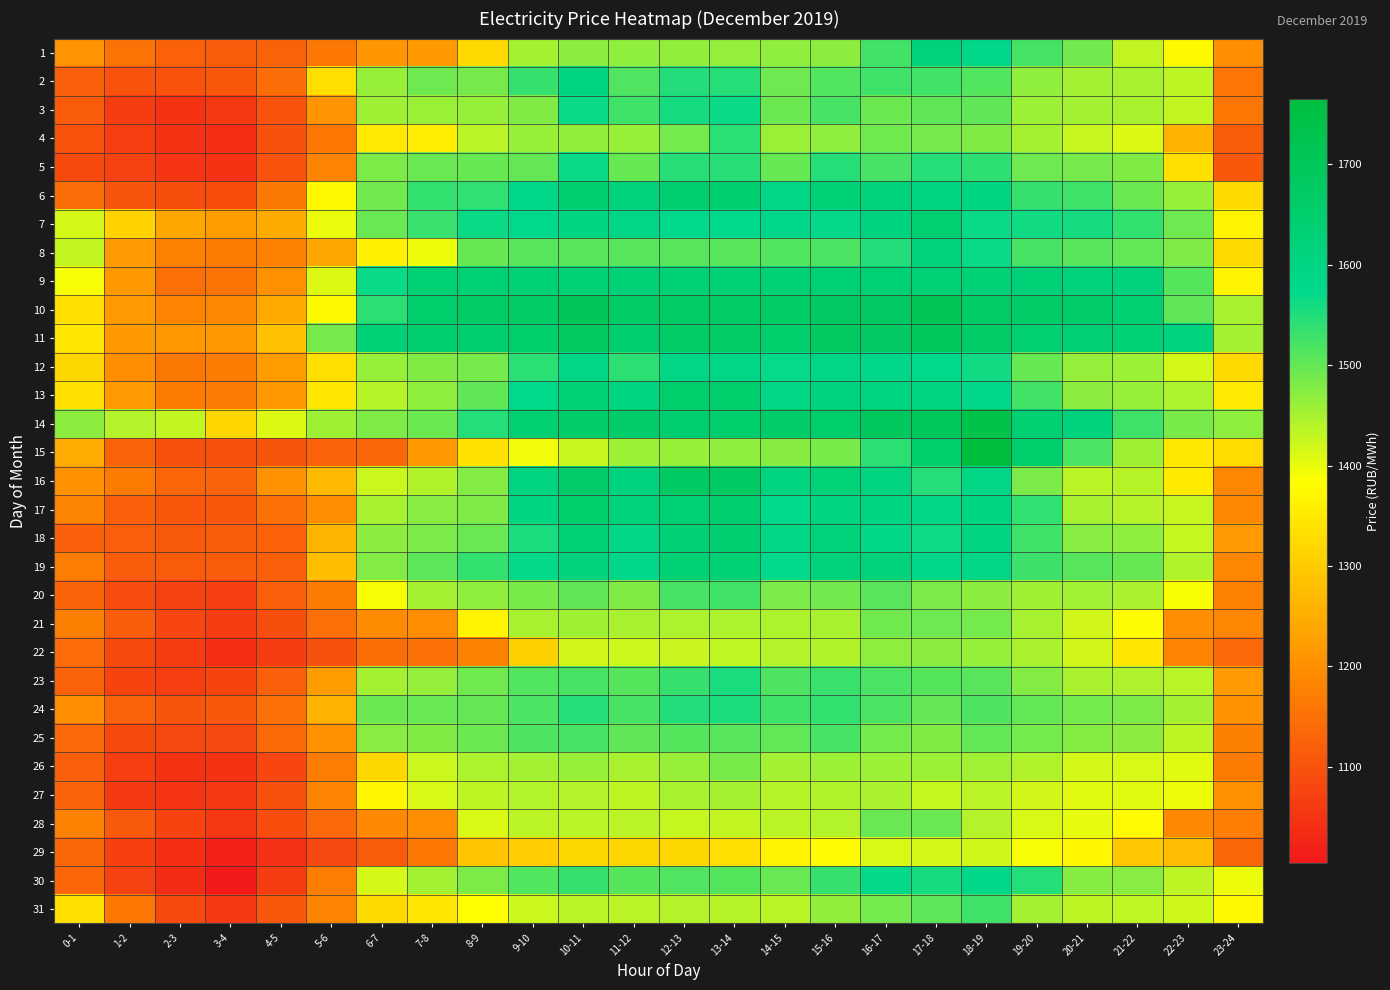

Reading right to left, extract all data points from this chart.

1: 23-24=1198.1	22-23=1374.6	21-22=1431.7	20-21=1489.8	19-20=1523.1	18-19=1582.9	17-18=1621.9	16-17=1525.3	15-16=1470.6	14-15=1467.2	13-14=1464.6	12-13=1465.2	11-12=1466.7	10-11=1470.6	9-10=1453.0	8-9=1321.8	7-8=1215.7	6-7=1211.6	5-6=1160.7	4-5=1124.6	3-4=1116.3	2-3=1124.1	1-2=1153.5	0-1=1208.0
2: 23-24=1156.6	22-23=1435.1	21-22=1450.4	20-21=1453.9	19-20=1467.6	18-19=1513.1	17-18=1527.2	16-17=1527.3	15-16=1512.5	14-15=1492.5	13-14=1545.7	12-13=1549.1	11-12=1514.8	10-11=1602.9	9-10=1534.5	8-9=1486.3	7-8=1492.4	6-7=1460.4	5-6=1330.6	4-5=1145.1	3-4=1107.3	2-3=1099.8	1-2=1100.3	0-1=1120.8
3: 23-24=1158.5	22-23=1431.8	21-22=1449.9	20-21=1453.5	19-20=1458.6	18-19=1502.9	17-18=1503.8	16-17=1493.3	15-16=1520.8	14-15=1493.3	13-14=1566.9	12-13=1559.0	11-12=1528.2	10-11=1566.8	9-10=1479.5	8-9=1463.3	7-8=1460.1	6-7=1456.3	5-6=1209.0	4-5=1098.6	3-4=1054.7	2-3=1046.3	1-2=1062.3	0-1=1114.3
4: 23-24=1117.3	22-23=1260.8	21-22=1411.3	20-21=1426.9	19-20=1452.7	18-19=1479.6	17-18=1485.7	16-17=1490.3	15-16=1467.5	14-15=1459.8	13-14=1542.8	12-13=1488.4	11-12=1460.6	10-11=1465.8	9-10=1460.5	8-9=1438.0	7-8=1355.8	6-7=1350.1	5-6=1159.8	4-5=1097.3	3-4=1038.7	2-3=1046.1	1-2=1066.4	0-1=1098.4
5: 23-24=1109.2	22-23=1335.1	21-22=1479.3	20-21=1487.0	19-20=1492.4	18-19=1540.3	17-18=1546.0	16-17=1520.9	15-16=1545.2	14-15=1498.5	13-14=1543.8	12-13=1544.0	11-12=1498.4	10-11=1566.8	9-10=1499.9	8-9=1498.2	7-8=1495.3	6-7=1482.2	5-6=1180.3	4-5=1098.6	3-4=1045.8	2-3=1051.7	1-2=1072.7	0-1=1088.3
6: 23-24=1323.8	22-23=1461.1	21-22=1494.0	20-21=1528.2	19-20=1533.9	18-19=1610.0	17-18=1609.5	16-17=1620.5	15-16=1630.8	14-15=1592.4	13-14=1647.5	12-13=1648.0	11-12=1612.6	10-11=1643.5	9-10=1584.1	8-9=1538.5	7-8=1536.8	6-7=1489.3	5-6=1373.1	4-5=1162.7	3-4=1091.7	2-3=1092.8	1-2=1103.7	0-1=1143.6
7: 23-24=1367.5	22-23=1492.4	21-22=1537.1	20-21=1559.0	19-20=1562.0	18-19=1567.3	17-18=1639.1	16-17=1611.3	15-16=1570.7	14-15=1581.4	13-14=1575.6	12-13=1577.7	11-12=1595.0	10-11=1597.6	9-10=1573.8	8-9=1566.6	7-8=1532.0	6-7=1496.6	5-6=1400.6	4-5=1244.8	3-4=1221.2	2-3=1239.4	1-2=1310.7	0-1=1416.8
8: 23-24=1324.9	22-23=1479.9	21-22=1501.0	20-21=1509.8	19-20=1520.5	18-19=1568.1	17-18=1621.1	16-17=1548.8	15-16=1517.0	14-15=1513.5	13-14=1509.2	12-13=1508.6	11-12=1508.2	10-11=1508.3	9-10=1508.6	8-9=1497.5	7-8=1398.8	6-7=1363.5	5-6=1239.3	4-5=1176.0	3-4=1166.9	2-3=1178.7	1-2=1220.7	0-1=1431.1
9: 23-24=1366.0	22-23=1511.7	21-22=1616.2	20-21=1619.6	19-20=1626.0	18-19=1629.7	17-18=1633.0	16-17=1633.0	15-16=1634.0	14-15=1631.1	13-14=1631.9	12-13=1631.3	11-12=1629.3	10-11=1632.5	9-10=1631.9	8-9=1632.0	7-8=1630.4	6-7=1568.8	5-6=1411.3	4-5=1203.8	3-4=1153.1	2-3=1148.8	1-2=1217.5	0-1=1390.7
10: 23-24=1449.1	22-23=1504.0	21-22=1639.4	20-21=1658.5	19-20=1662.9	18-19=1668.9	17-18=1709.5	16-17=1681.6	15-16=1680.7	14-15=1669.4	13-14=1669.7	12-13=1668.7	11-12=1667.0	10-11=1703.6	9-10=1673.0	8-9=1670.5	7-8=1655.5	6-7=1541.1	5-6=1374.5	4-5=1242.5	3-4=1186.3	2-3=1180.5	1-2=1218.5	0-1=1331.2
11: 23-24=1452.7	22-23=1611.8	21-22=1631.2	20-21=1636.7	19-20=1639.7	18-19=1665.1	17-18=1697.4	16-17=1679.2	15-16=1682.0	14-15=1650.4	13-14=1673.8	12-13=1671.3	11-12=1649.1	10-11=1689.9	9-10=1653.2	8-9=1646.2	7-8=1643.5	6-7=1626.5	5-6=1485.9	4-5=1282.3	3-4=1214.7	2-3=1213.5	1-2=1217.5	0-1=1343.1
12: 23-24=1322.4	22-23=1417.5	21-22=1458.7	20-21=1464.6	19-20=1498.3	18-19=1562.2	17-18=1580.5	16-17=1584.0	15-16=1593.4	14-15=1569.5	13-14=1590.4	12-13=1591.9	11-12=1541.2	10-11=1590.9	9-10=1543.0	8-9=1485.7	7-8=1478.6	6-7=1462.7	5-6=1332.1	4-5=1223.5	3-4=1165.9	2-3=1162.8	1-2=1198.4	0-1=1318.3
13: 23-24=1349.2	22-23=1446.6	21-22=1461.7	20-21=1470.5	19-20=1525.5	18-19=1583.4	17-18=1599.2	16-17=1607.3	15-16=1611.0	14-15=1594.6	13-14=1656.2	12-13=1654.5	11-12=1601.2	10-11=1628.7	9-10=1578.7	8-9=1503.4	7-8=1469.1	6-7=1439.5	5-6=1343.5	4-5=1215.1	3-4=1163.2	2-3=1166.8	1-2=1219.5	0-1=1334.8
14: 23-24=1468.0	22-23=1484.7	21-22=1527.5	20-21=1613.0	19-20=1637.7	18-19=1734.7	17-18=1694.6	16-17=1692.9	15-16=1653.3	14-15=1661.8	13-14=1650.3	12-13=1648.8	11-12=1657.0	10-11=1659.4	9-10=1640.2	8-9=1547.6	7-8=1493.5	6-7=1479.7	5-6=1456.0	4-5=1410.8	3-4=1316.0	2-3=1429.6	1-2=1440.8	0-1=1470.6
15: 23-24=1325.8	22-23=1346.7	21-22=1456.8	20-21=1517.0	19-20=1649.8	18-19=1765.0	17-18=1651.4	16-17=1541.6	15-16=1485.2	14-15=1474.0	13-14=1467.5	12-13=1461.5	11-12=1458.1	10-11=1427.4	9-10=1395.7	8-9=1336.9	7-8=1215.7	6-7=1133.5	5-6=1126.2	4-5=1103.9	3-4=1095.8	2-3=1096.2	1-2=1130.2	0-1=1247.9
16: 23-24=1184.7	22-23=1353.4	21-22=1438.7	20-21=1435.2	19-20=1482.8	18-19=1593.0	17-18=1546.0	16-17=1605.5	15-16=1623.2	14-15=1610.0	13-14=1675.3	12-13=1676.1	11-12=1611.5	10-11=1660.4	9-10=1605.3	8-9=1477.9	7-8=1442.8	6-7=1423.2	5-6=1270.9	4-5=1205.1	3-4=1127.3	2-3=1131.8	1-2=1166.1	0-1=1201.8
17: 23-24=1186.9	22-23=1426.7	21-22=1439.0	20-21=1450.7	19-20=1538.7	18-19=1597.7	17-18=1592.4	16-17=1601.3	15-16=1600.2	14-15=1577.0	13-14=1643.6	12-13=1633.3	11-12=1618.4	10-11=1651.2	9-10=1600.1	8-9=1479.7	7-8=1473.7	6-7=1450.8	5-6=1195.9	4-5=1151.0	3-4=1105.4	2-3=1106.0	1-2=1122.5	0-1=1183.0
18: 23-24=1219.5	22-23=1428.5	21-22=1466.5	20-21=1473.7	19-20=1527.5	18-19=1603.5	17-18=1564.2	16-17=1586.5	15-16=1620.8	14-15=1593.3	13-14=1641.5	12-13=1635.4	11-12=1595.3	10-11=1631.6	9-10=1555.7	8-9=1495.7	7-8=1483.8	6-7=1470.8	5-6=1262.2	4-5=1124.2	3-4=1114.2	2-3=1110.0	1-2=1119.0	0-1=1122.6
19: 23-24=1185.3	22-23=1442.9	21-22=1497.6	20-21=1510.6	19-20=1529.2	18-19=1593.5	17-18=1583.8	16-17=1620.0	15-16=1619.5	14-15=1577.1	13-14=1631.5	12-13=1630.4	11-12=1583.2	10-11=1615.9	9-10=1571.5	8-9=1537.1	7-8=1506.3	6-7=1477.0	5-6=1278.7	4-5=1122.7	3-4=1115.3	2-3=1114.5	1-2=1115.7	0-1=1169.2
20: 23-24=1177.3	22-23=1388.6	21-22=1448.5	20-21=1455.0	19-20=1456.5	18-19=1469.8	17-18=1483.9	16-17=1508.4	15-16=1489.6	14-15=1483.2	13-14=1526.2	12-13=1522.0	11-12=1479.1	10-11=1503.2	9-10=1484.2	8-9=1467.3	7-8=1454.1	6-7=1389.9	5-6=1167.3	4-5=1122.3	3-4=1067.4	2-3=1072.4	1-2=1089.9	0-1=1129.0
21: 23-24=1185.5	22-23=1198.5	21-22=1380.0	20-21=1419.4	19-20=1450.2	18-19=1487.8	17-18=1492.6	16-17=1490.2	15-16=1449.4	14-15=1446.9	13-14=1446.1	12-13=1446.6	11-12=1448.8	10-11=1456.3	9-10=1451.3	8-9=1368.1	7-8=1197.3	6-7=1193.0	5-6=1149.7	4-5=1092.9	3-4=1063.7	2-3=1078.8	1-2=1118.2	0-1=1172.2
22: 23-24=1136.0	22-23=1179.8	21-22=1341.7	20-21=1419.5	19-20=1447.8	18-19=1462.2	17-18=1469.4	16-17=1469.2	15-16=1443.4	14-15=1439.6	13-14=1432.9	12-13=1425.3	11-12=1422.3	10-11=1419.5	9-10=1307.9	8-9=1179.5	7-8=1150.3	6-7=1146.2	5-6=1096.1	4-5=1064.9	3-4=1036.9	2-3=1063.9	1-2=1084.8	0-1=1140.0
23: 23-24=1219.1	22-23=1437.4	21-22=1444.1	20-21=1447.1	19-20=1477.2	18-19=1508.5	17-18=1511.1	16-17=1518.9	15-16=1532.5	14-15=1516.1	13-14=1556.6	12-13=1533.6	11-12=1511.7	10-11=1522.3	9-10=1513.8	8-9=1490.8	7-8=1464.8	6-7=1452.0	5-6=1223.9	4-5=1122.6	3-4=1076.8	2-3=1065.8	1-2=1076.5	0-1=1125.3
24: 23-24=1205.1	22-23=1452.2	21-22=1482.5	20-21=1488.3	19-20=1501.1	18-19=1516.5	17-18=1500.2	16-17=1518.2	15-16=1537.7	14-15=1527.4	13-14=1555.2	12-13=1549.8	11-12=1520.6	10-11=1546.2	9-10=1517.2	8-9=1499.4	7-8=1497.0	6-7=1493.1	5-6=1260.6	4-5=1149.8	3-4=1108.9	2-3=1104.5	1-2=1129.7	0-1=1198.2
25: 23-24=1173.4	22-23=1434.4	21-22=1470.8	20-21=1475.3	19-20=1488.5	18-19=1501.0	17-18=1479.6	16-17=1488.5	15-16=1521.9	14-15=1500.7	13-14=1510.8	12-13=1511.4	11-12=1502.2	10-11=1522.6	9-10=1515.8	8-9=1493.4	7-8=1478.7	6-7=1472.8	5-6=1201.9	4-5=1137.3	3-4=1082.2	2-3=1082.1	1-2=1088.1	0-1=1136.3
26: 23-24=1166.9	22-23=1405.9	21-22=1413.6	20-21=1416.5	19-20=1442.9	18-19=1455.2	17-18=1458.2	16-17=1457.6	15-16=1458.9	14-15=1453.7	13-14=1485.4	12-13=1461.1	11-12=1449.8	10-11=1461.5	9-10=1453.6	8-9=1446.8	7-8=1424.4	6-7=1320.2	5-6=1168.2	4-5=1079.7	3-4=1046.5	2-3=1047.9	1-2=1065.8	0-1=1119.9
27: 23-24=1204.0	22-23=1396.5	21-22=1405.5	20-21=1405.5	19-20=1419.5	18-19=1436.3	17-18=1428.0	16-17=1447.7	15-16=1443.7	14-15=1439.5	13-14=1451.7	12-13=1451.0	11-12=1433.8	10-11=1440.8	9-10=1441.1	8-9=1434.5	7-8=1414.0	6-7=1371.2	5-6=1180.4	4-5=1094.0	3-4=1054.9	2-3=1050.1	1-2=1059.3	0-1=1126.0
28: 23-24=1171.2	22-23=1189.6	21-22=1376.3	20-21=1403.6	19-20=1413.2	18-19=1439.8	17-18=1495.9	16-17=1497.0	15-16=1441.6	14-15=1435.7	13-14=1431.2	12-13=1428.1	11-12=1436.0	10-11=1437.3	9-10=1435.4	8-9=1411.7	7-8=1196.8	6-7=1190.5	5-6=1135.8	4-5=1091.4	3-4=1057.6	2-3=1076.3	1-2=1109.7	0-1=1178.1
29: 23-24=1134.1	22-23=1274.7	21-22=1295.4	20-21=1370.0	19-20=1389.4	18-19=1420.9	17-18=1415.2	16-17=1413.0	15-16=1377.2	14-15=1367.4	13-14=1330.7	12-13=1320.0	11-12=1319.8	10-11=1319.0	9-10=1302.3	8-9=1292.2	7-8=1158.2	6-7=1112.8	5-6=1081.9	4-5=1045.3	3-4=1017.3	2-3=1040.5	1-2=1069.0	0-1=1133.5
30: 23-24=1398.4	22-23=1434.3	21-22=1473.2	20-21=1475.8	19-20=1546.6	18-19=1581.8	17-18=1557.8	16-17=1571.6	15-16=1534.4	14-15=1496.9	13-14=1512.0	12-13=1514.9	11-12=1511.4	10-11=1533.9	9-10=1513.7	8-9=1482.5	7-8=1454.2	6-7=1415.8	5-6=1169.9	4-5=1062.8	3-4=1004.2	2-3=1034.2	1-2=1070.8	0-1=1131.6
31: 23-24=1374.2	22-23=1421.0	21-22=1433.0	20-21=1434.1	19-20=1453.0	18-19=1528.0	17-18=1505.5	16-17=1487.4	15-16=1465.9	14-15=1438.0	13-14=1438.5	12-13=1440.0	11-12=1435.6	10-11=1437.3	9-10=1424.2	8-9=1383.1	7-8=1344.0	6-7=1323.9	5-6=1179.8	4-5=1107.3	3-4=1055.7	2-3=1083.4	1-2=1161.4	0-1=1331.6